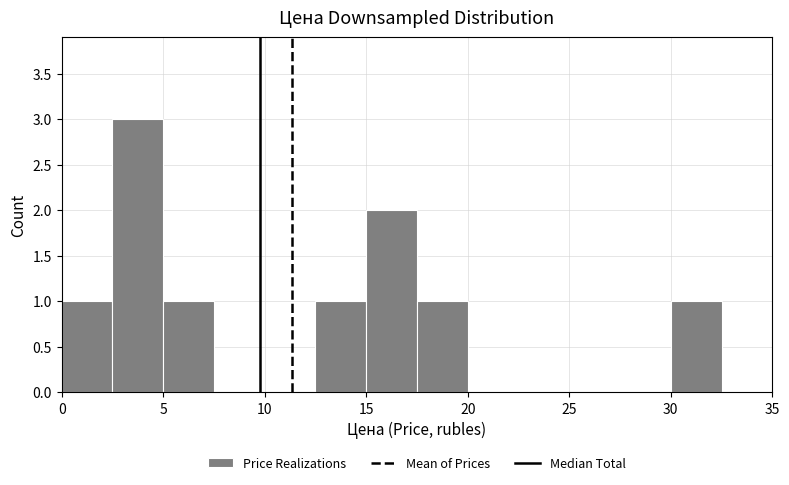

Reading left to right, list every bar in this chart as the range it spans on the x-axis followed by its height. The values are not printed on the chart, so give them approximately, as read against the axis.

0.0 to 2.5: 1
2.5 to 5.0: 3
5.0 to 7.5: 1
7.5 to 10.0: 0
10.0 to 12.5: 0
12.5 to 15.0: 1
15.0 to 17.5: 2
17.5 to 20.0: 1
20.0 to 22.5: 0
22.5 to 25.0: 0
25.0 to 27.5: 0
27.5 to 30.0: 0
30.0 to 32.5: 1
32.5 to 35.0: 0